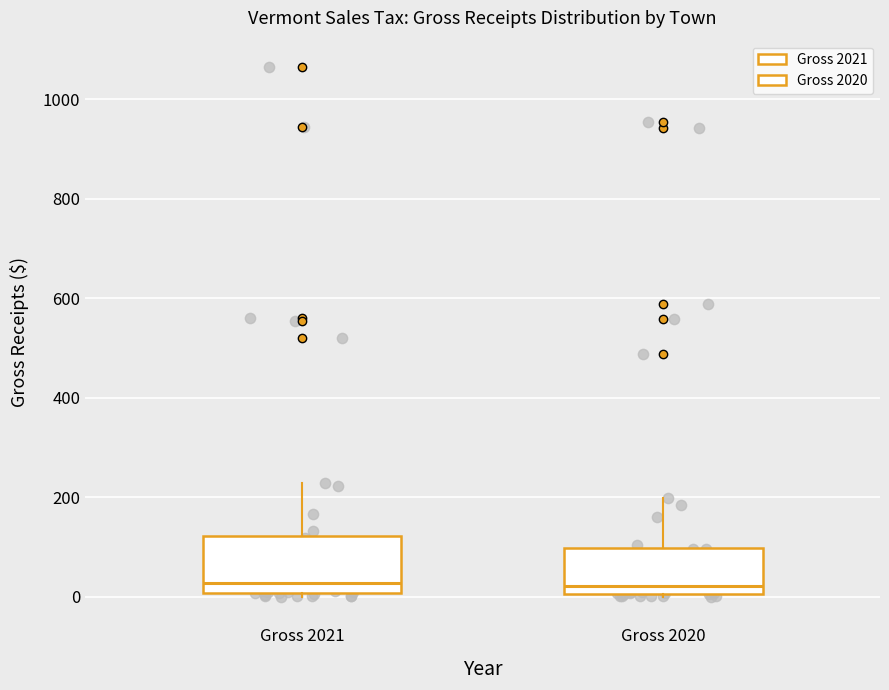

Which box is the tallest, from its lower edge to its upper edge?

Gross 2021